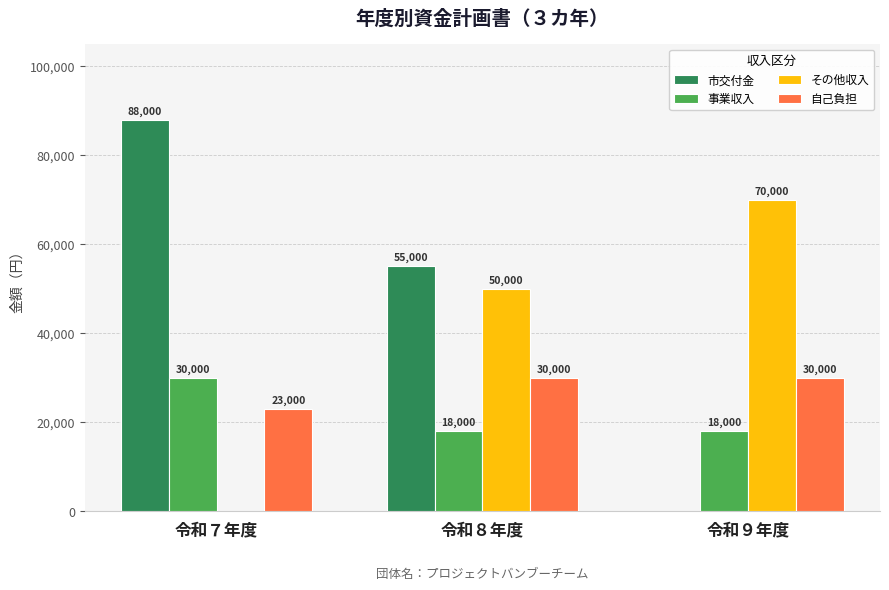

Which series changed the most between 令和８年度 and 令和９年度?

市交付金